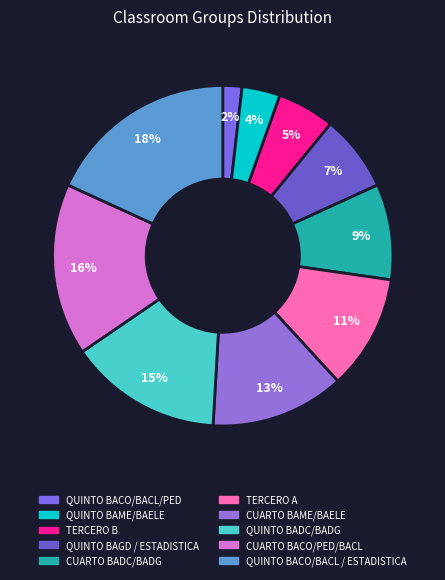

How many segments does this pie chart have?

10